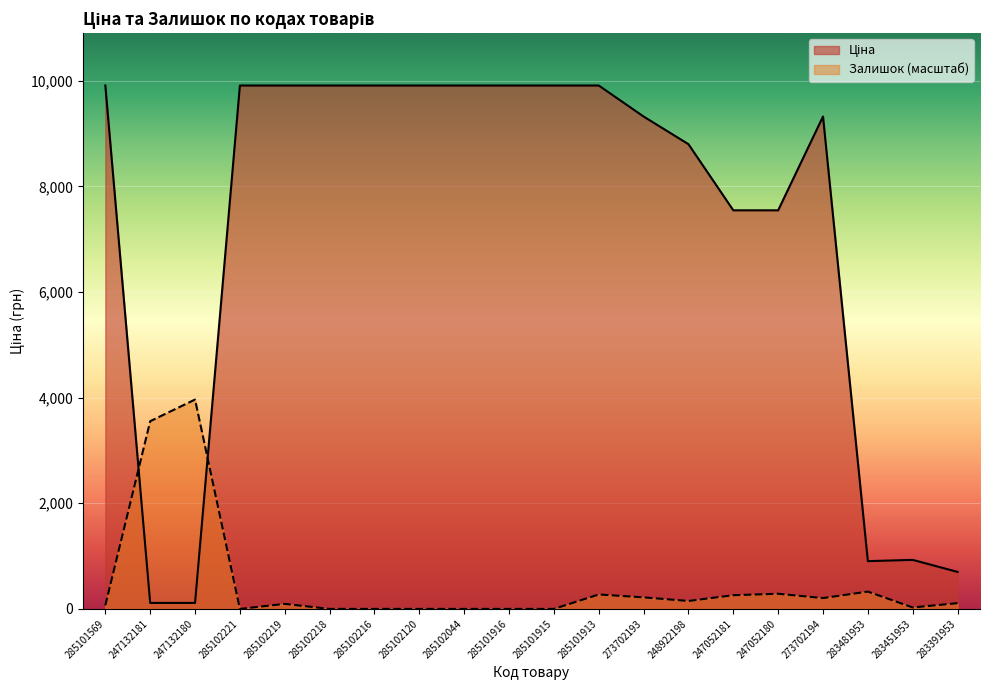

How many data points in Ціна are less than 9908?

10